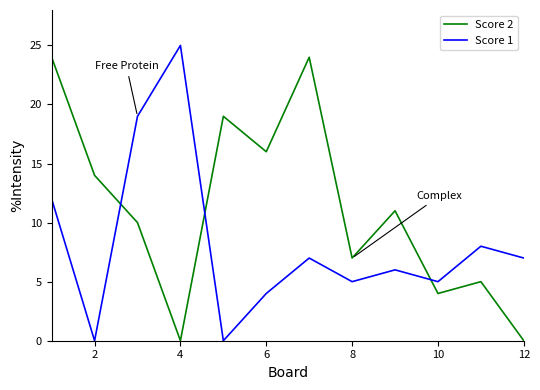

True or false: Score 1 and Score 2 cross at least once.

True